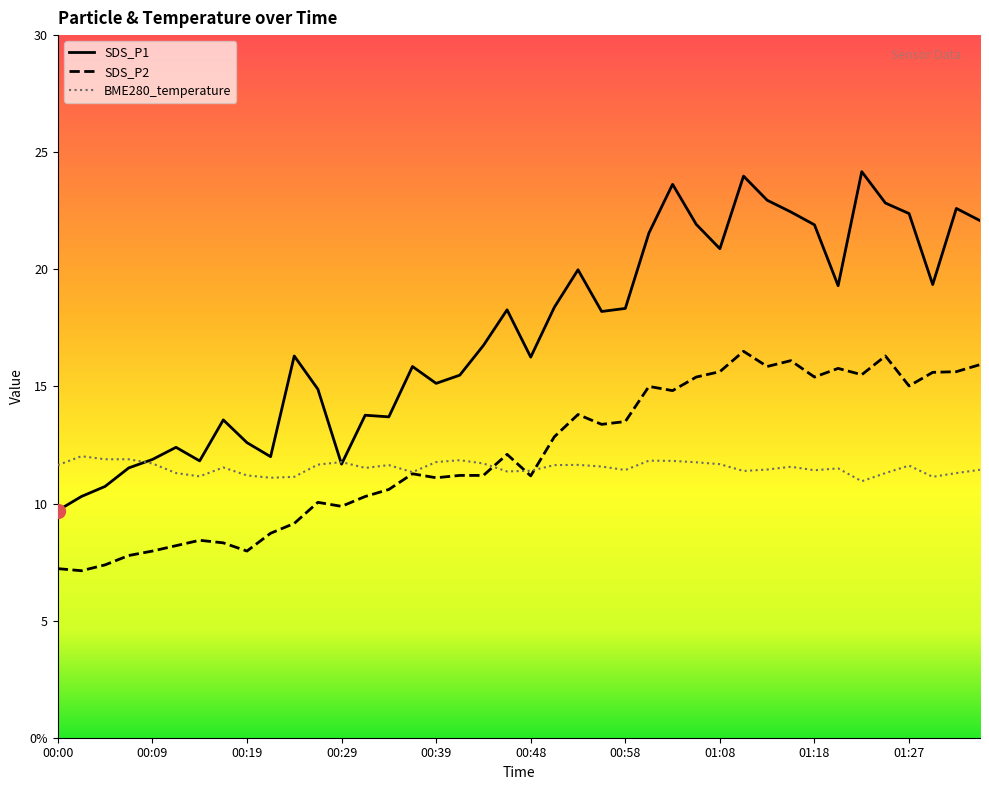

What is the highest value of the BME280_temperature series?

12.0